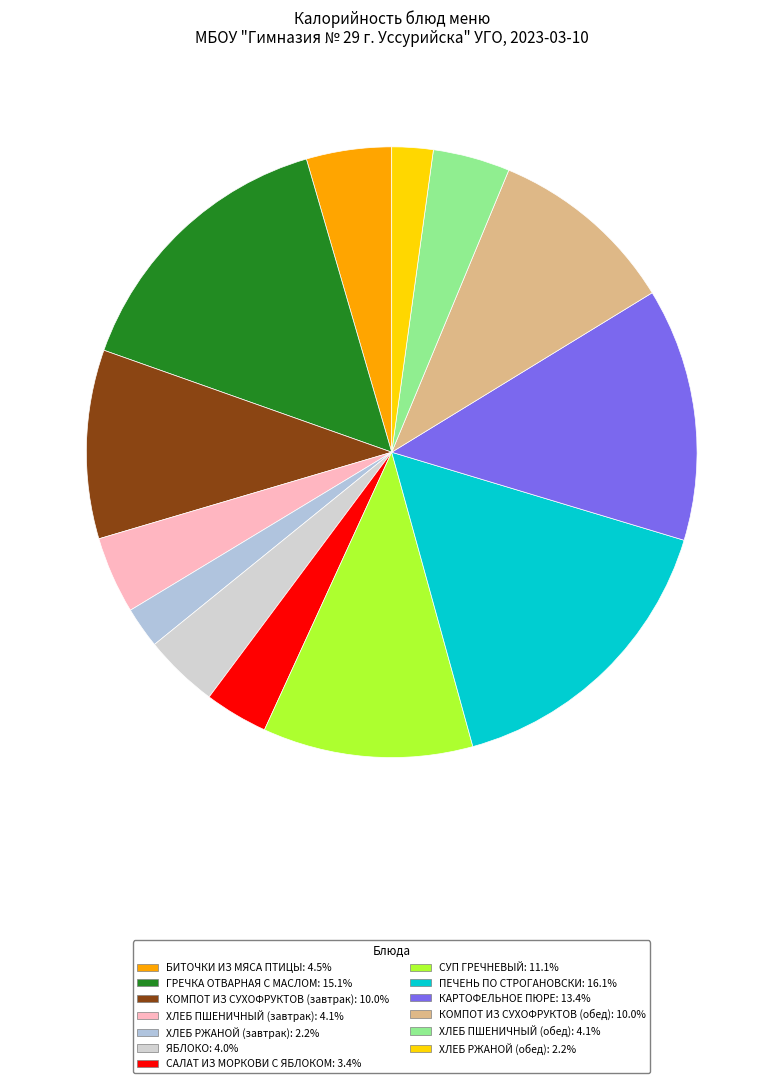

Count the number of slices in the pie.

13